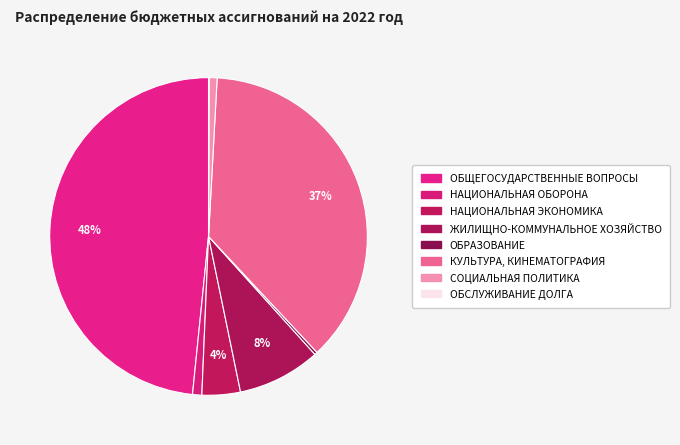

Count the number of slices in the pie.

8